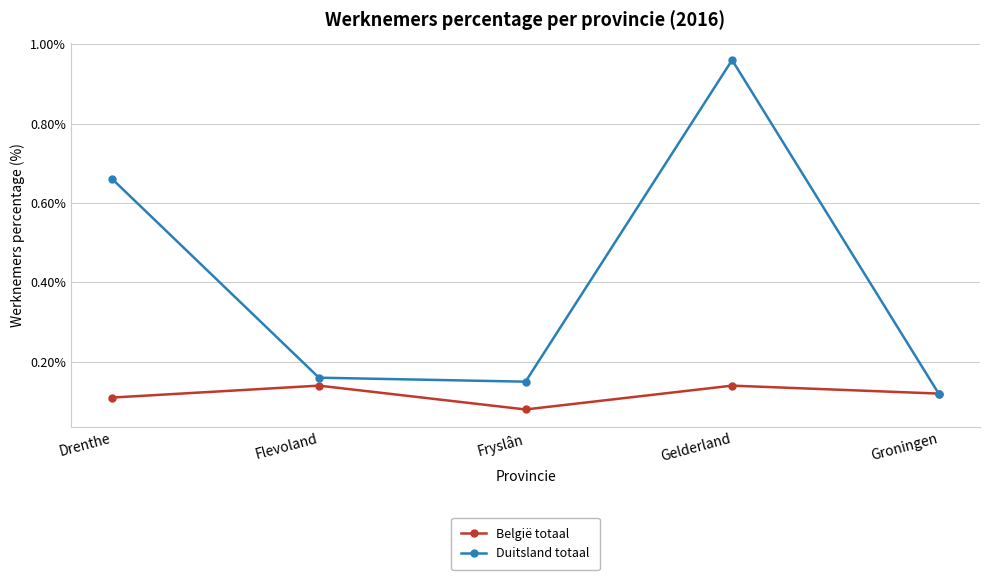

At which label is Duitsland totaal closest to 0?

Groningen